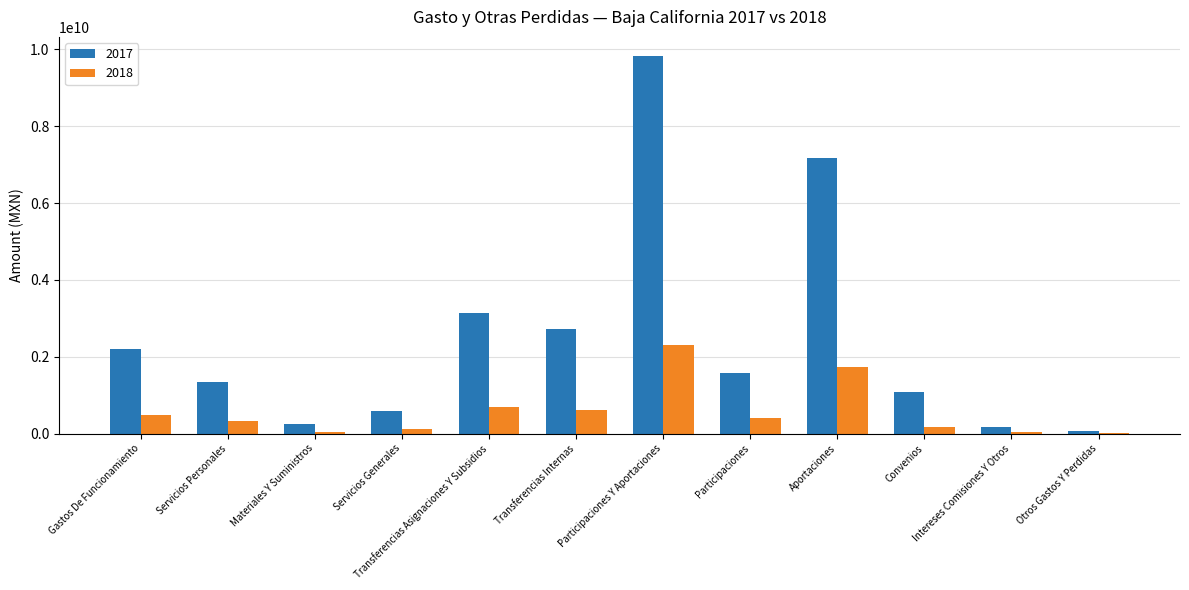

At which label is 2017 closest to 4946714003?

Transferencias Asignaciones Y Subsidios